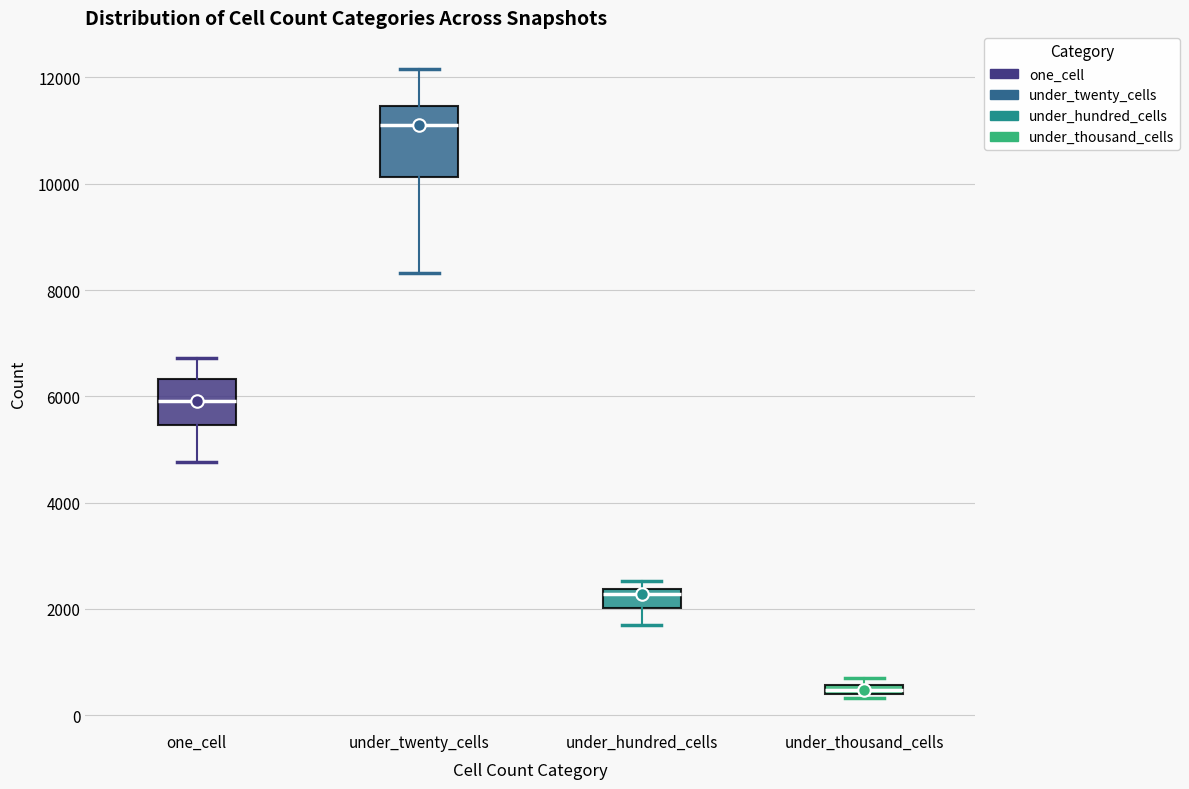

Which box is the tallest, from its lower edge to its upper edge?

under_twenty_cells